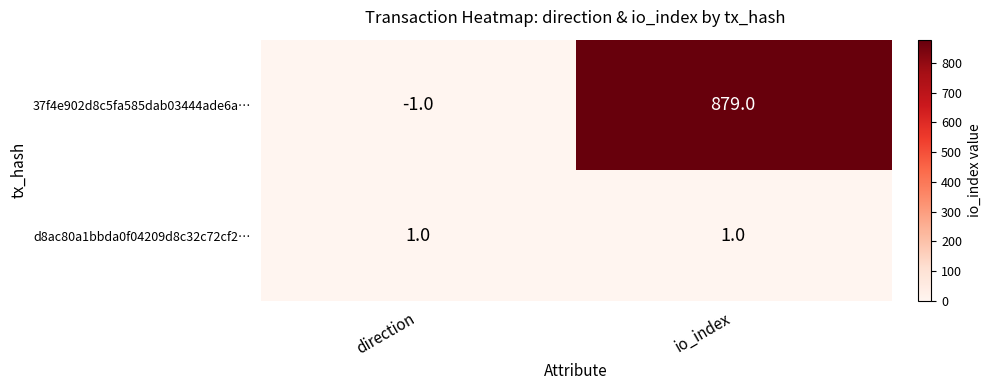

The 37f4e902d8c5fa585dab03444ade6a… series shows 879 at io_index. True or false?

True